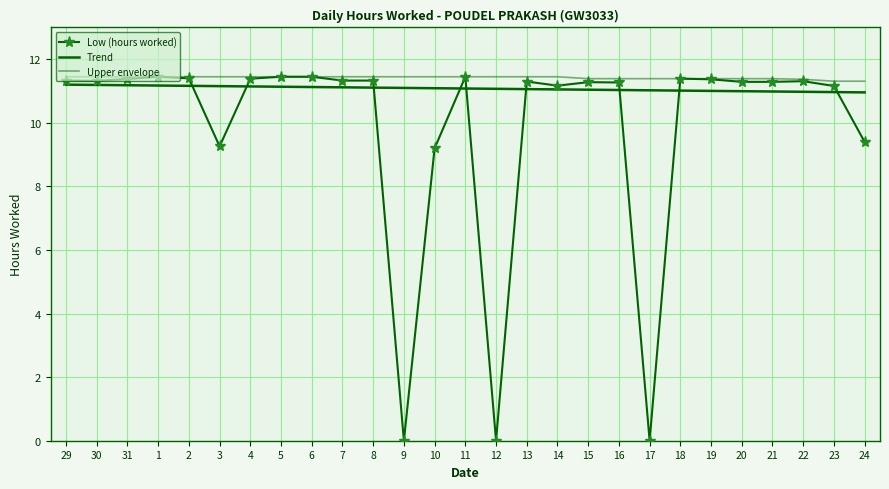

What is the spread (max minus min) of values at 18?

0.4